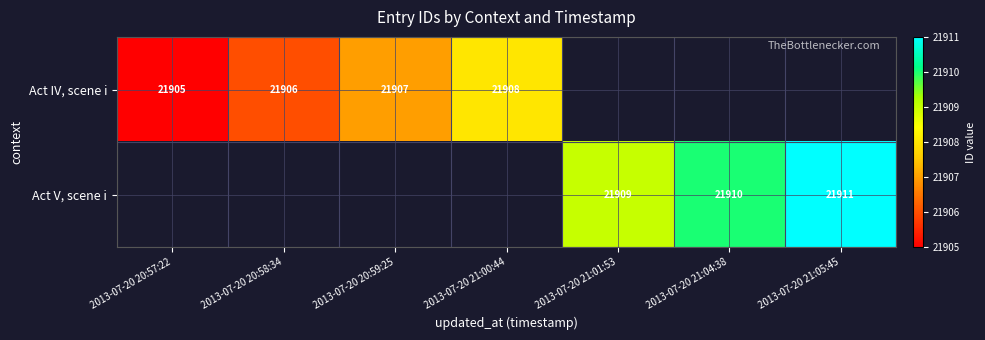

Is it true that Act IV, scene i equals 33156.7 at 2013-07-20 20:58:34?

False